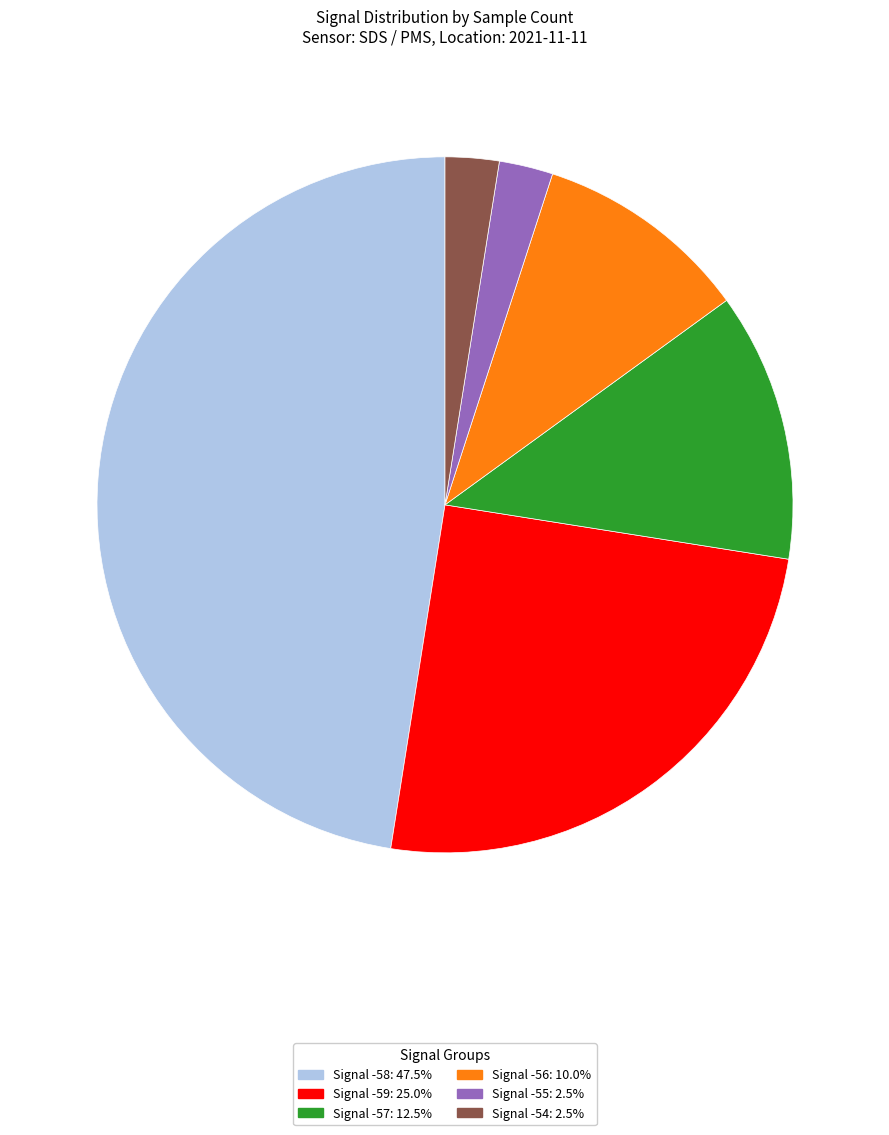

Is there a majority slice in this chart?

No